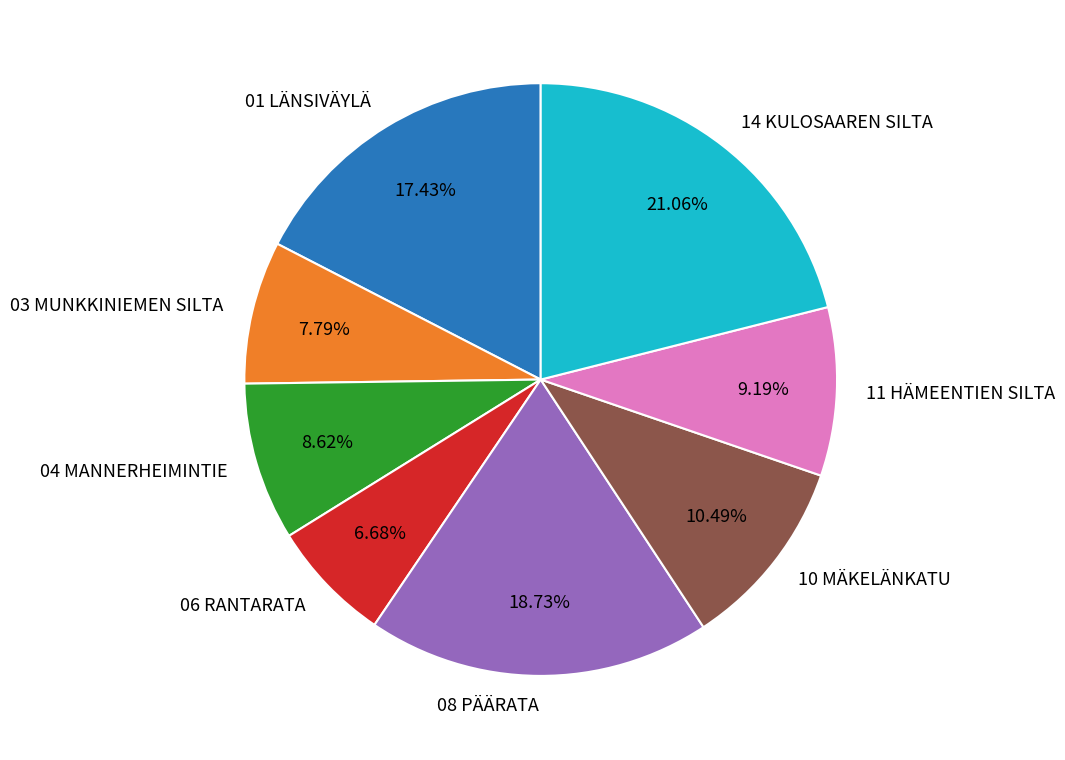

What portion of the pie excludes 10 MÄKELÄNKATU?

89.5%